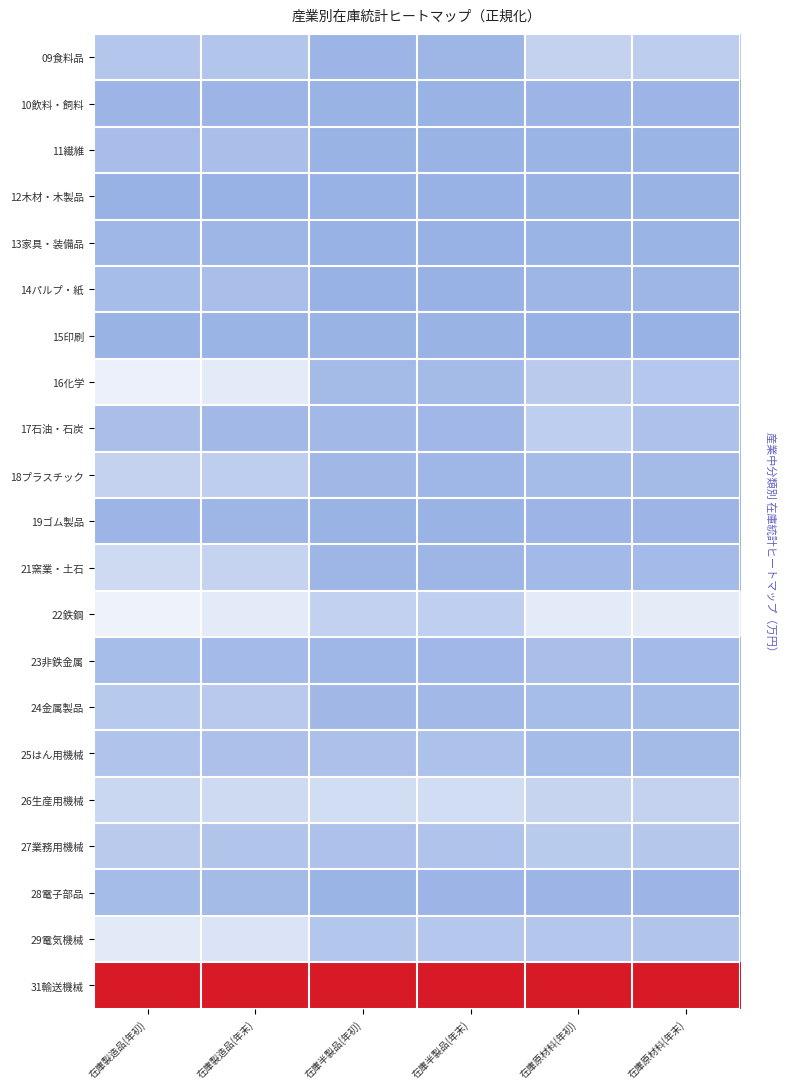

At 在庫半製品(年末), list the series in order from largest to smallest.

31輸送機械, 26生産用機械, 22鉄鋼, 29電気機械, 27業務用機械, 25はん用機械, 16化学, 24金属製品, 23非鉄金属, 17石油・石炭, 18プラスチック, 21窯業・土石, 09食料品, 28電子部品, 19ゴム製品, 11繊維, 15印刷, 10飲料・飼料, 14パルプ・紙, 13家具・装備品, 12木材・木製品